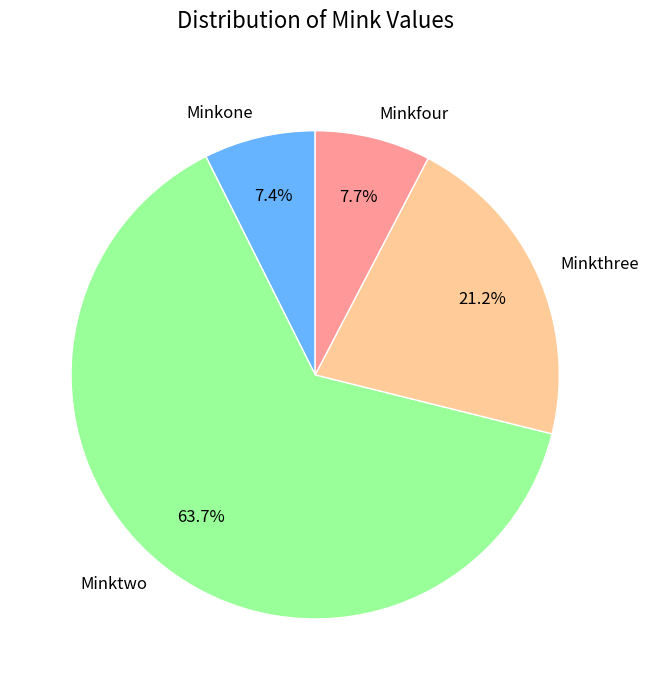

Which category accounts for the majority?

Minktwo